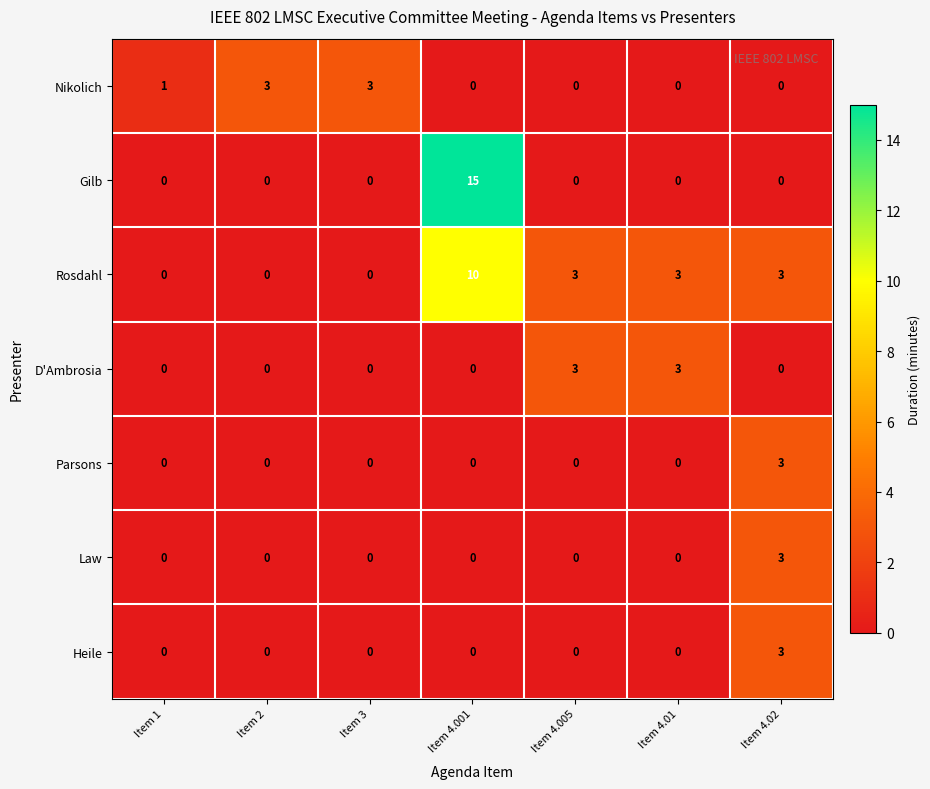

The value of Parsons at Item 4.02 is 4. True or false?

False